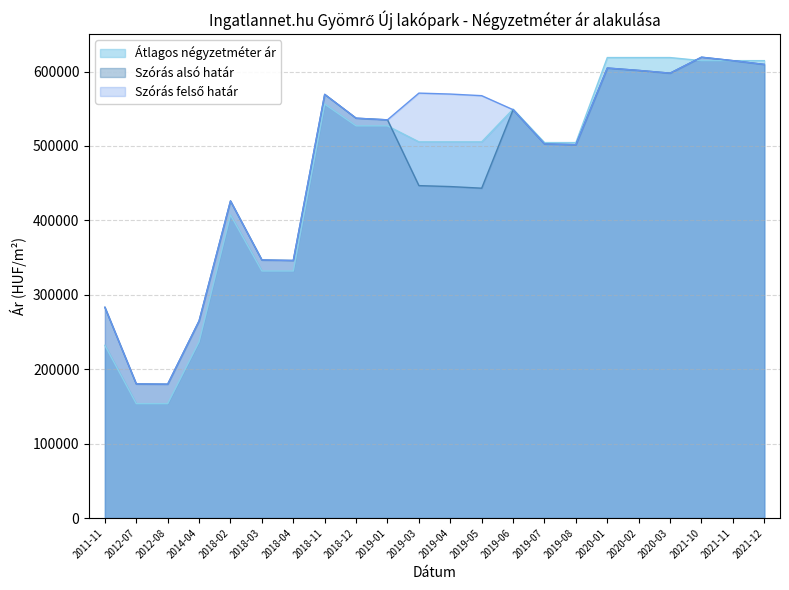

What is the difference between the maximum and minimum values in the Átlagos négyzetméter ár series?

465114